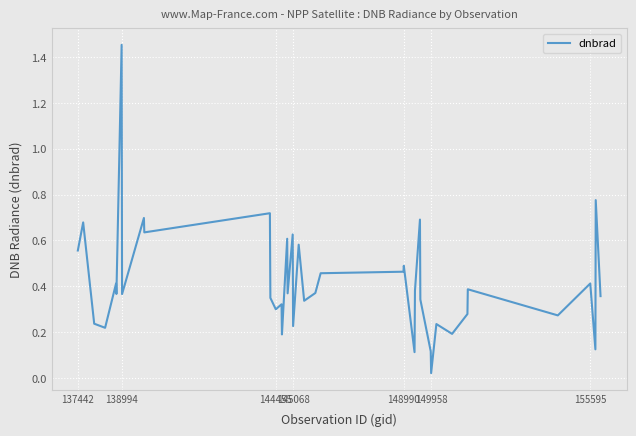

What is the difference between the maximum and minimum values?

1.4